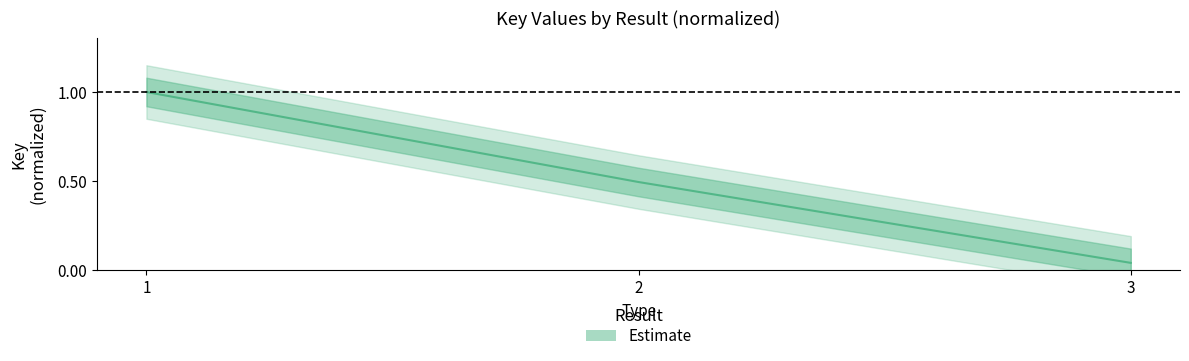

Is it true that the value at 3 is 0.1?

False